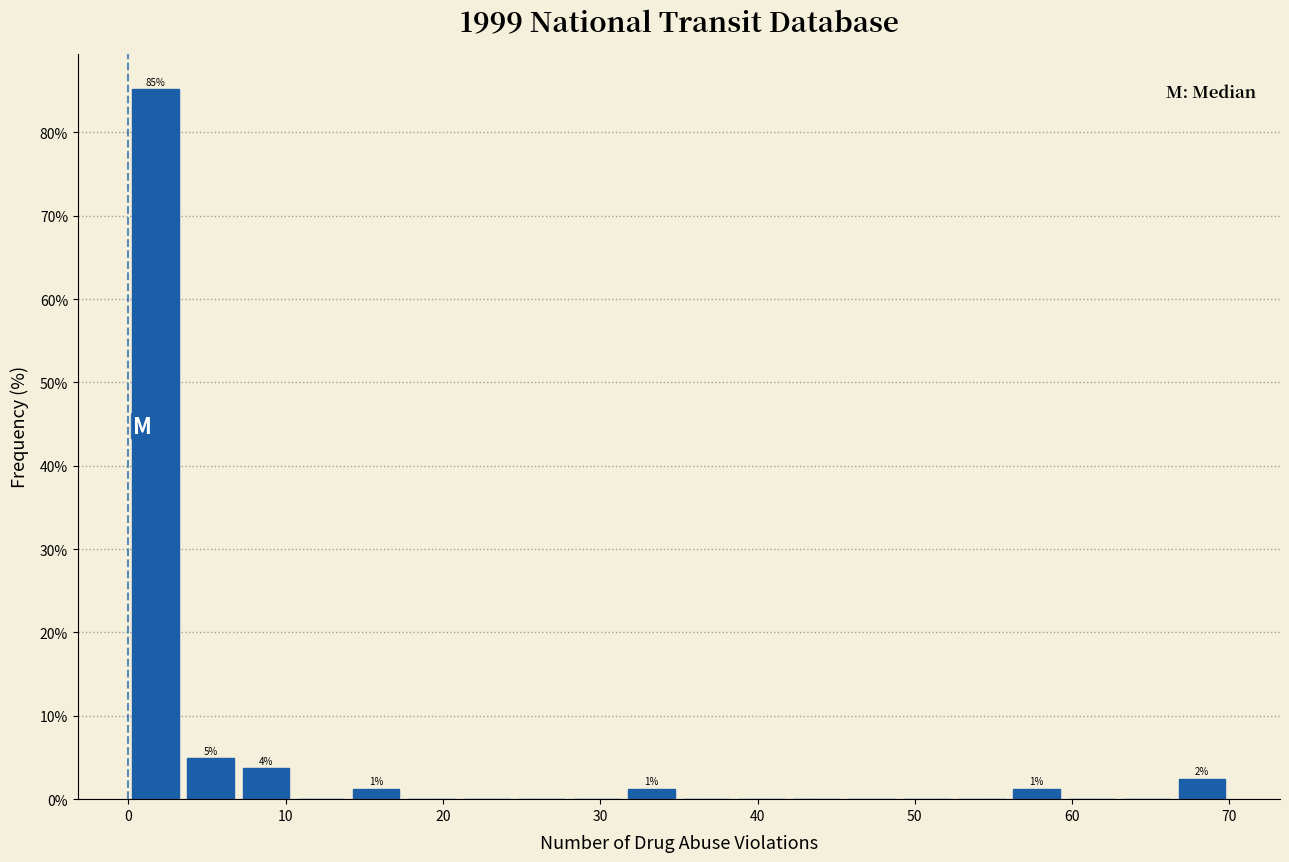

Around what value on the x-axis is the tallest bar? Give the approximate position of its centre, as read against the axis.

2